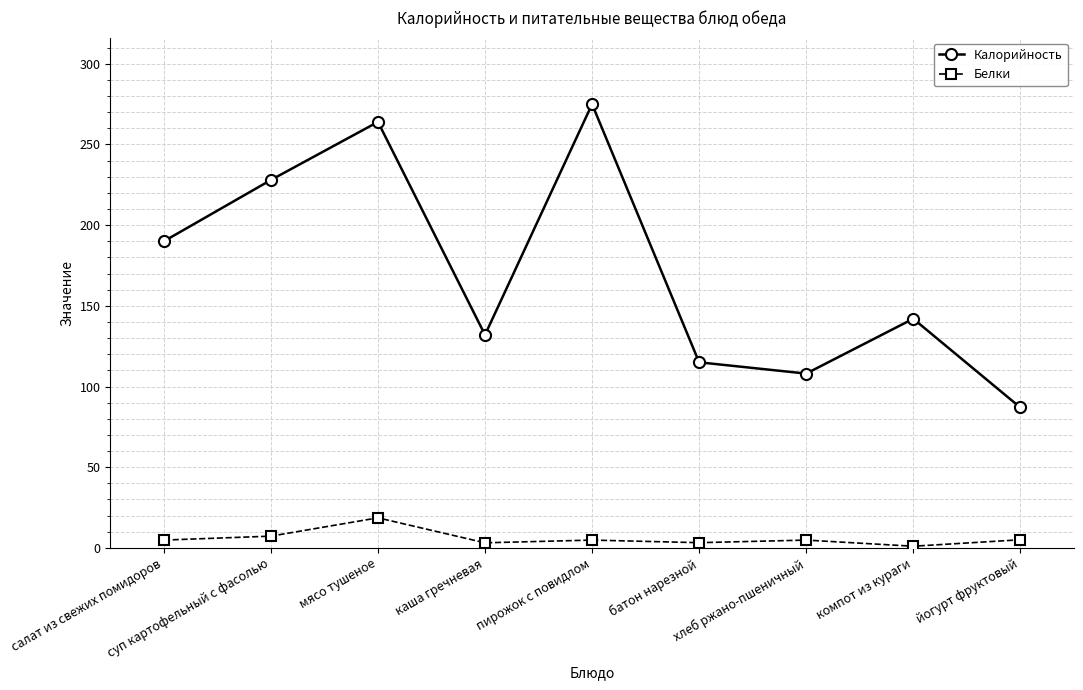

What is the difference between the Белки values at хлеб ржано-пшеничный and йогурт фруктовый?

0.2